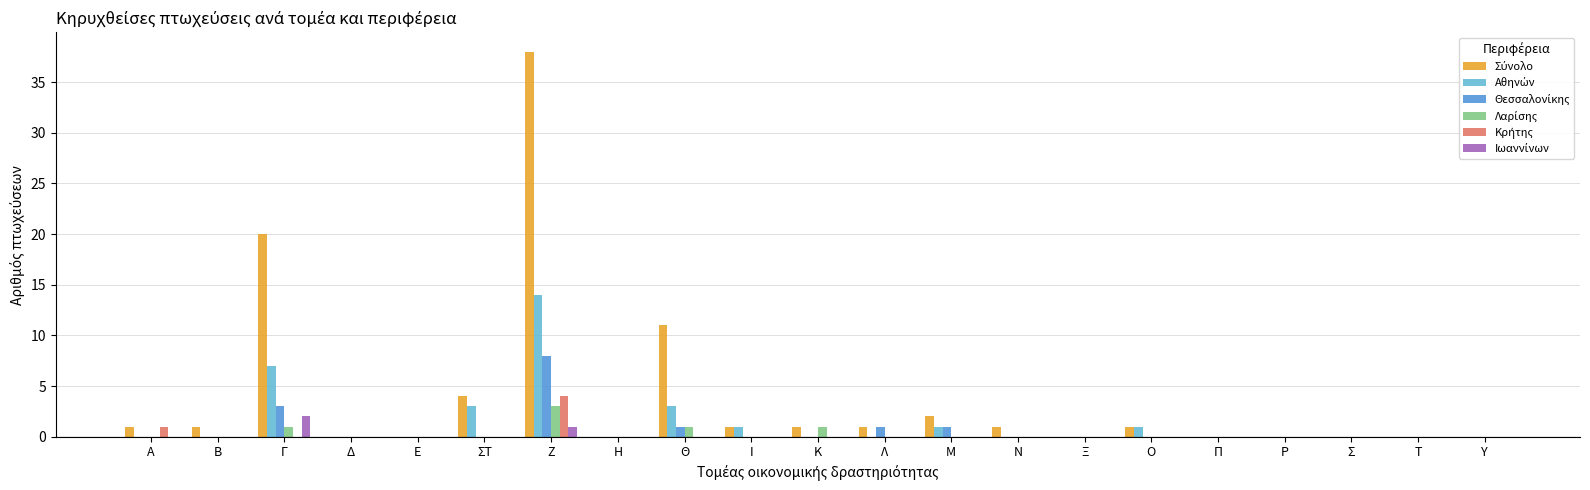

Does the chart contain stacked bars?

No